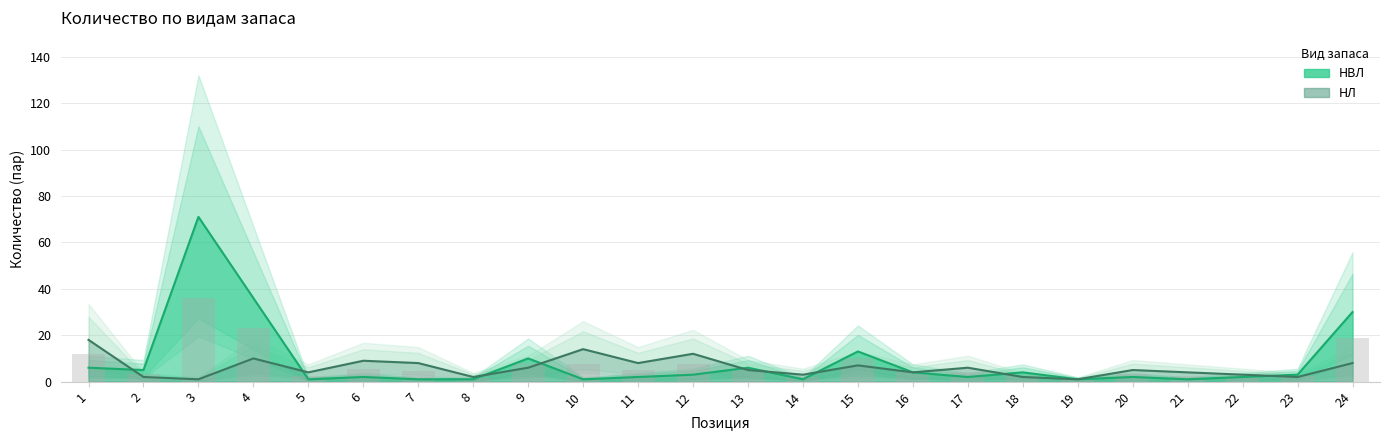

Between 2 and 21, which series saw the biggest shift?

НВЛ